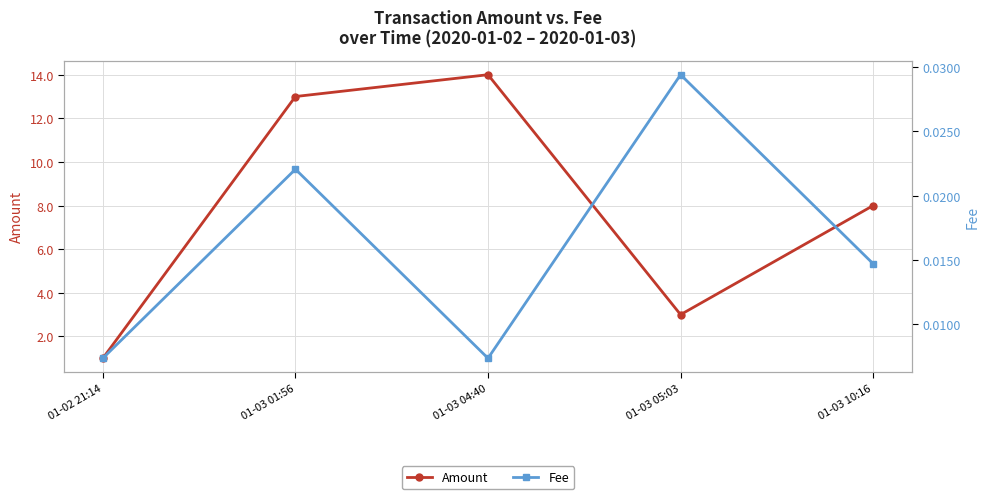

How many lines are shown in the chart?

2